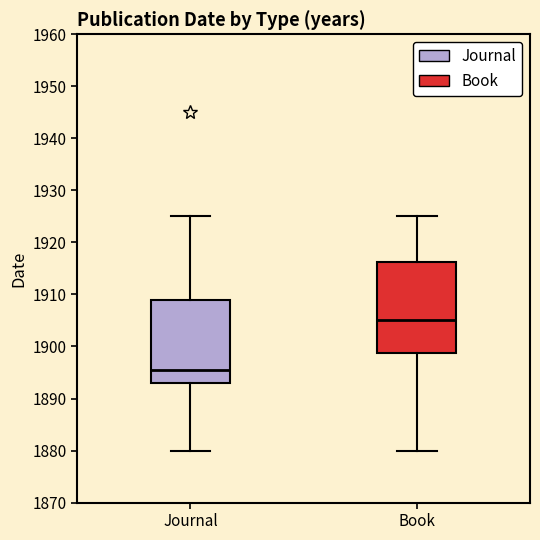

Reading left to right, transcribe this box plot: for each box, give where its median line is, the range the box spans, and where its two whiskers end, as read against the y-axis. The values are not printed on the chart, so give them approximately, as read against the axis.

Journal: median 1896, box 1893 to 1909, whiskers 1880 to 1925
Book: median 1905, box 1899 to 1916, whiskers 1880 to 1925